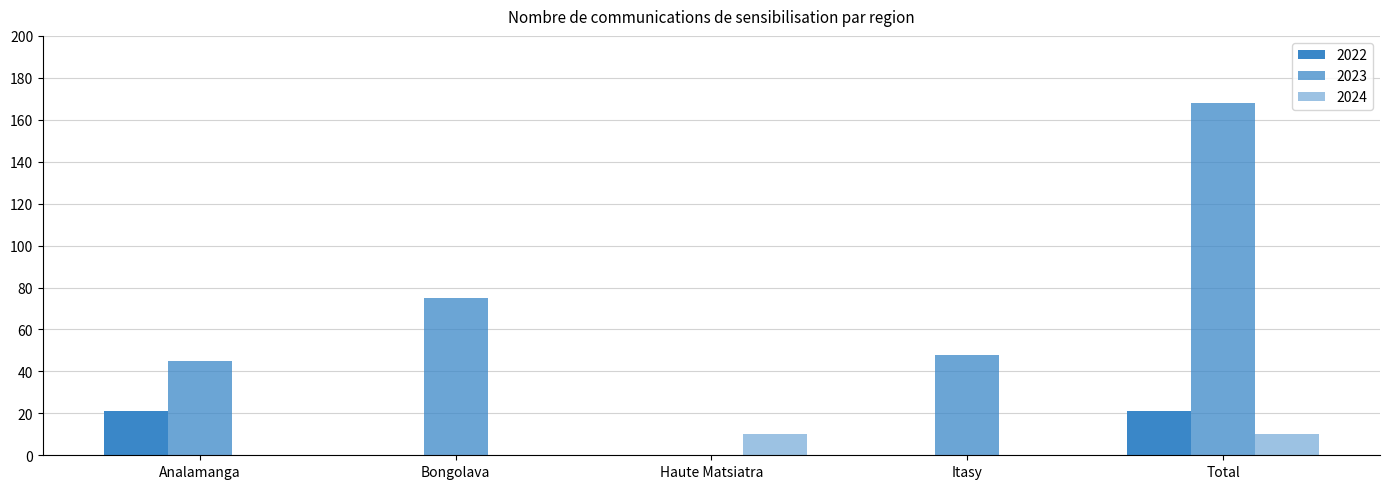

What position from the right is Total?

1